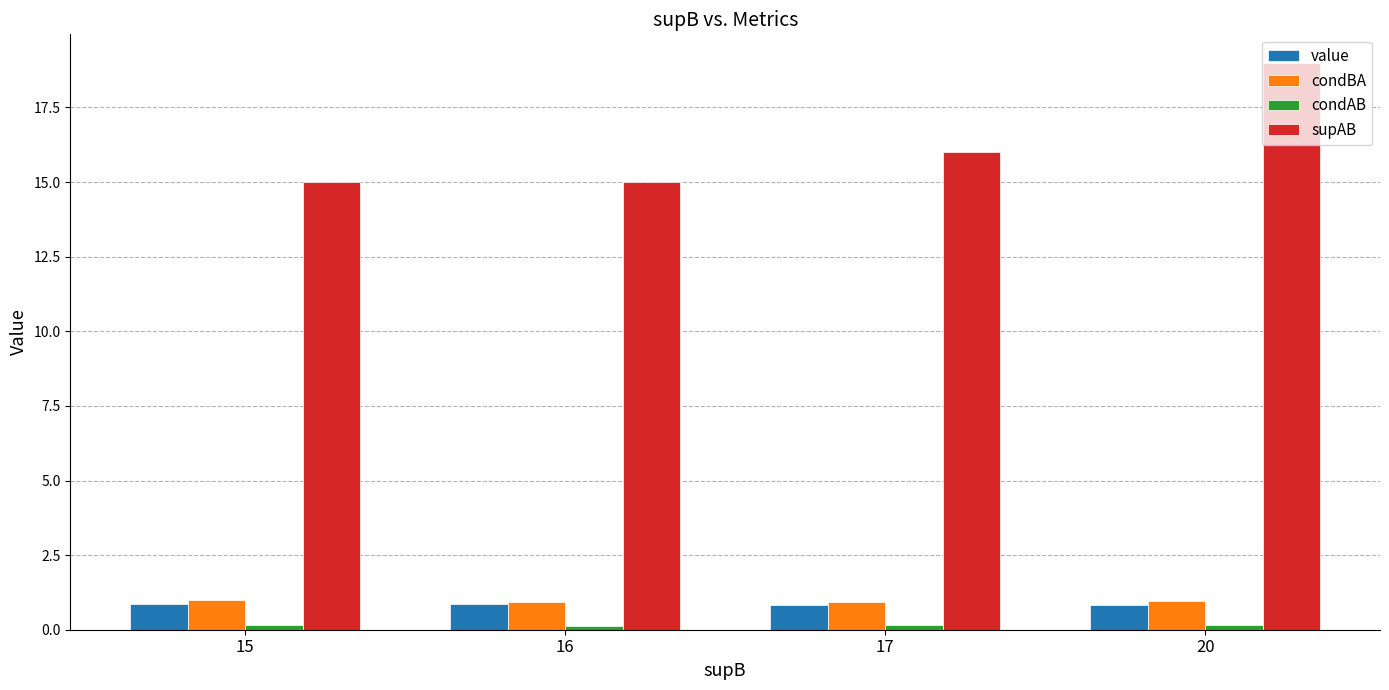

How many groups of bars are there?

4